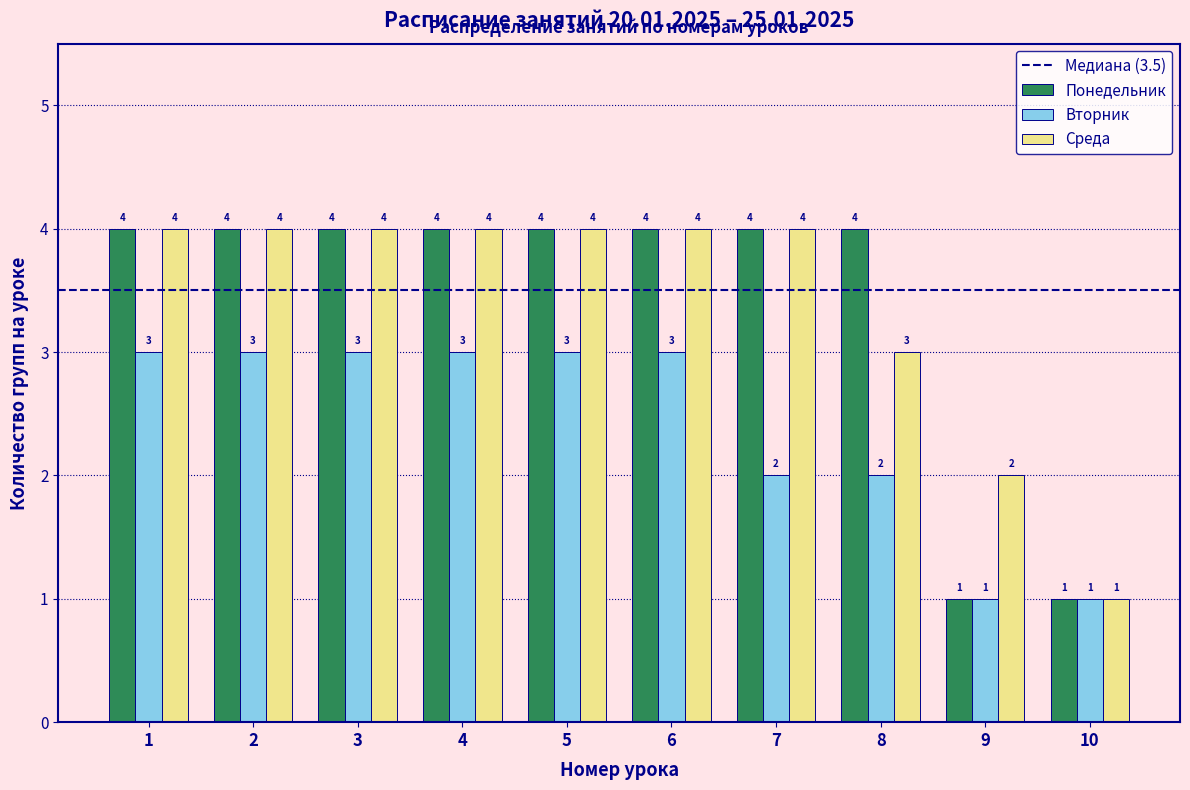

Reading right to left, transcribe all the data shown in this chart.

Понедельник: 10=1	9=1	8=4	7=4	6=4	5=4	4=4	3=4	2=4	1=4
Вторник: 10=1	9=1	8=2	7=2	6=3	5=3	4=3	3=3	2=3	1=3
Среда: 10=1	9=2	8=3	7=4	6=4	5=4	4=4	3=4	2=4	1=4